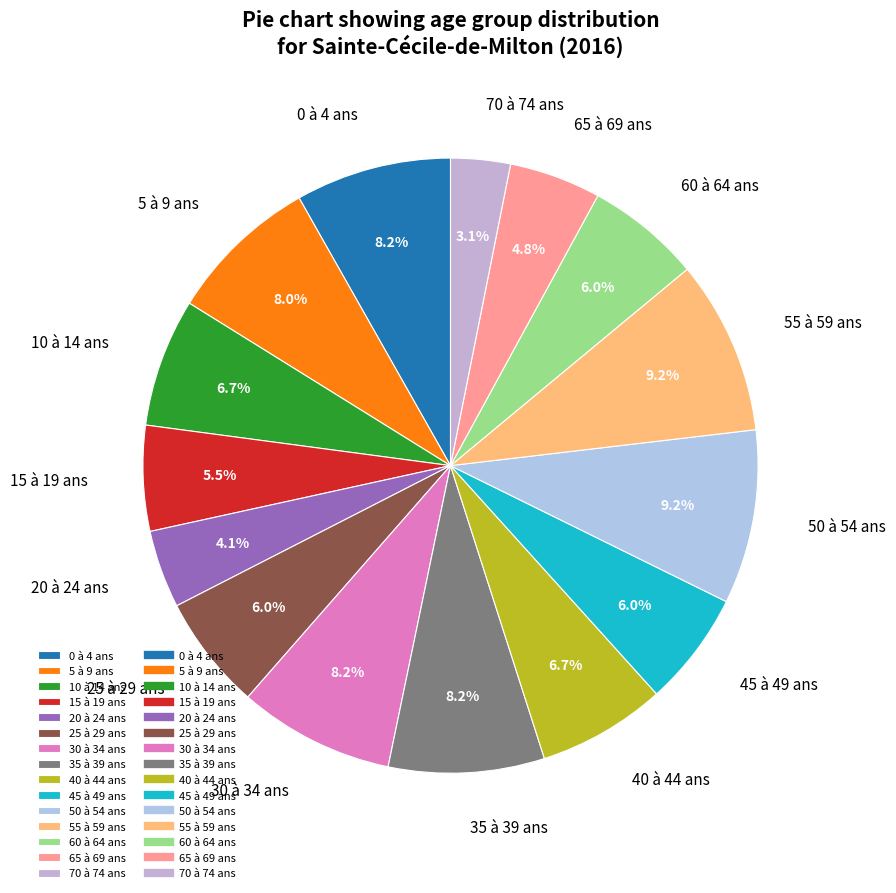

Which category has the smallest portion of the pie?

70 à 74 ans